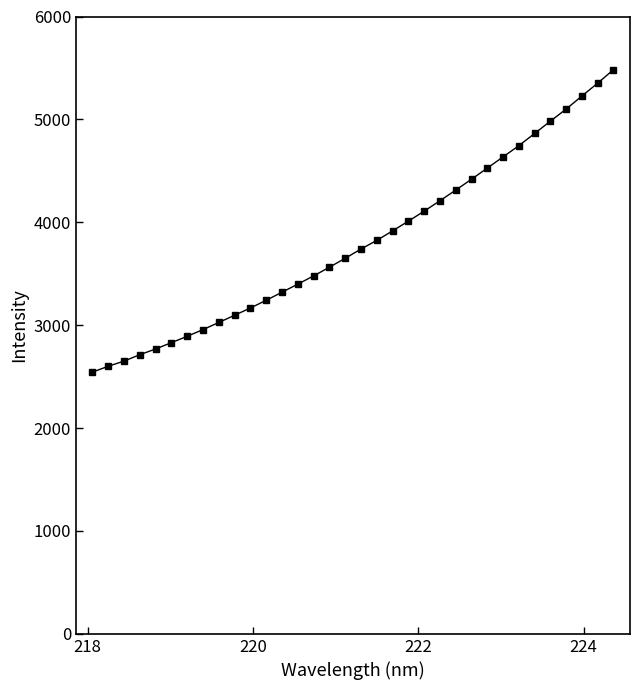

Reading left to right, transcribe all the data shown in this chart.

2544.1	2601.1	2651.3	2713.5	2769.2	2830.7	2892.4	2957.8	3026.9	3097.0	3167.8	3242.5	3320.9	3399.4	3479.4	3563.6	3650.7	3740.1	3824.6	3916.7	4011.6	4108.2	4209.8	4313.0	4418.6	4526.7	4635.8	4744.8	4863.4	4982.9	5100.5	5227.3	5352.5	5482.9